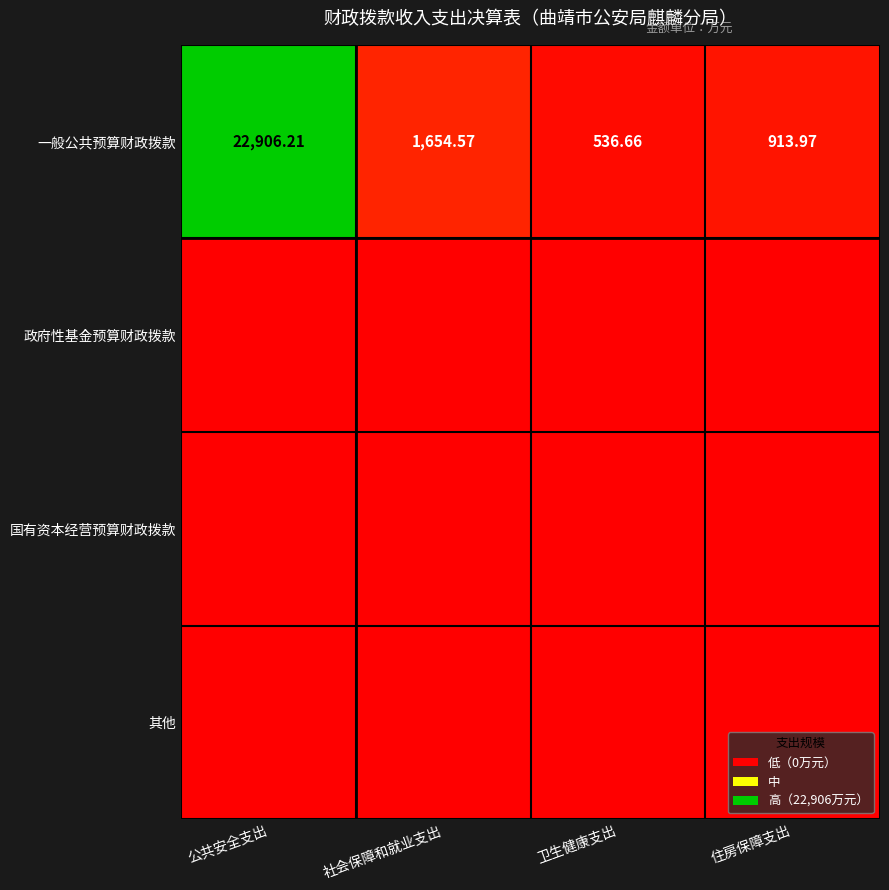

Between 卫生健康支出 and 公共安全支出, which is larger?

公共安全支出